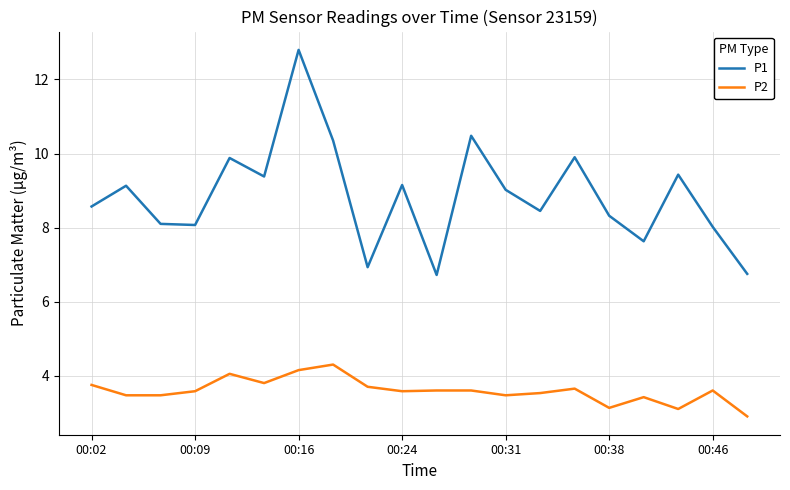

Which series has the largest total across all categories?

P1